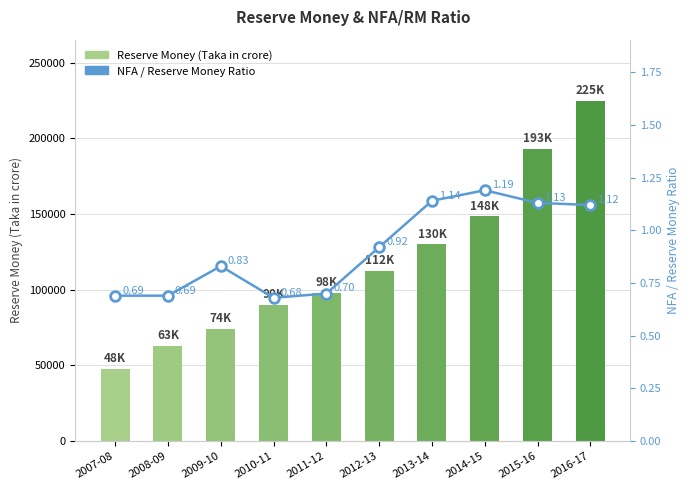

What is the sum of the NFA / Reserve Money Ratio values at 2009-10 and 2011-12?

1.5